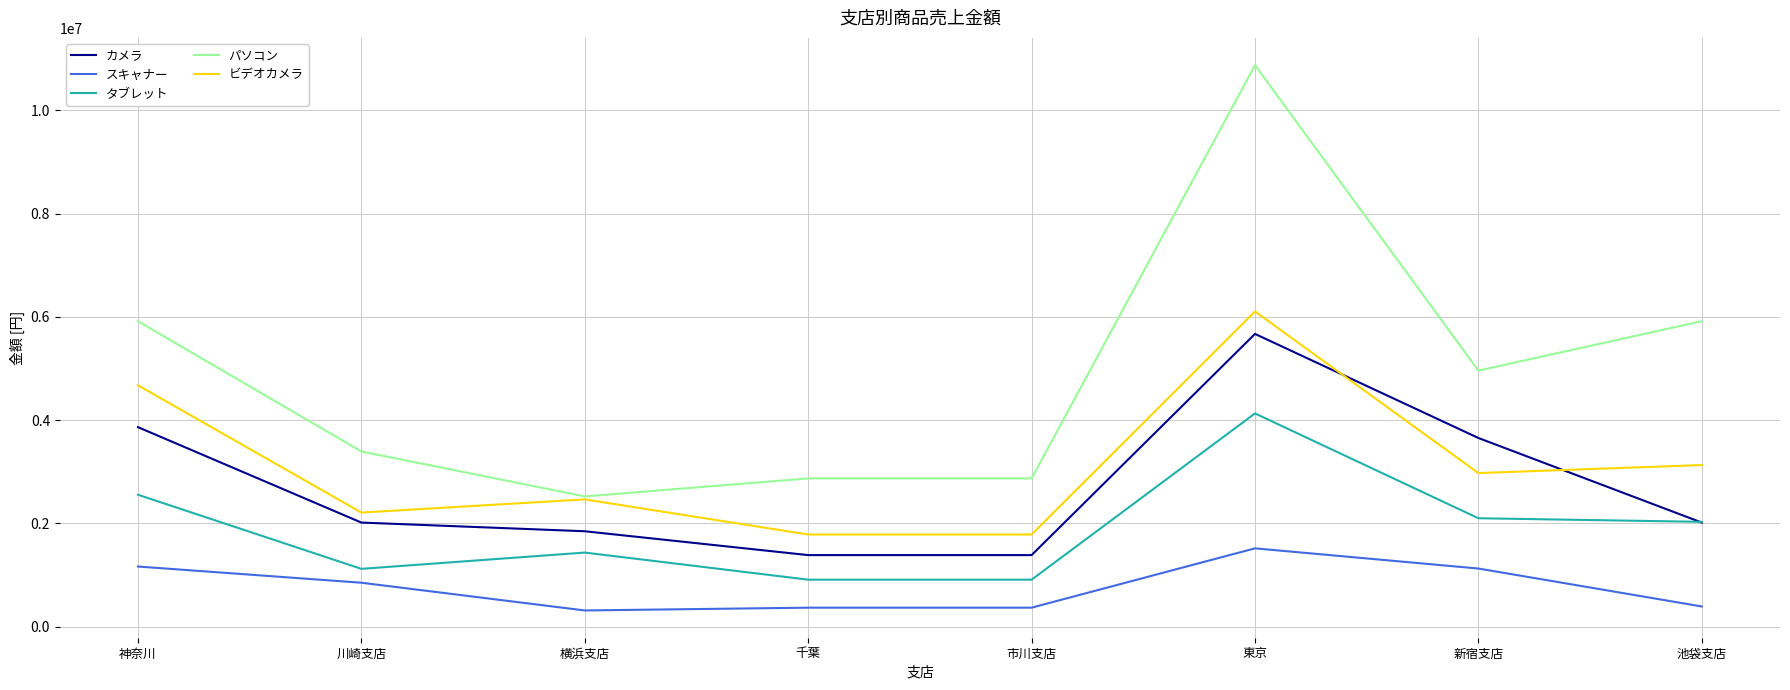

What position from the right is 川崎支店?

7